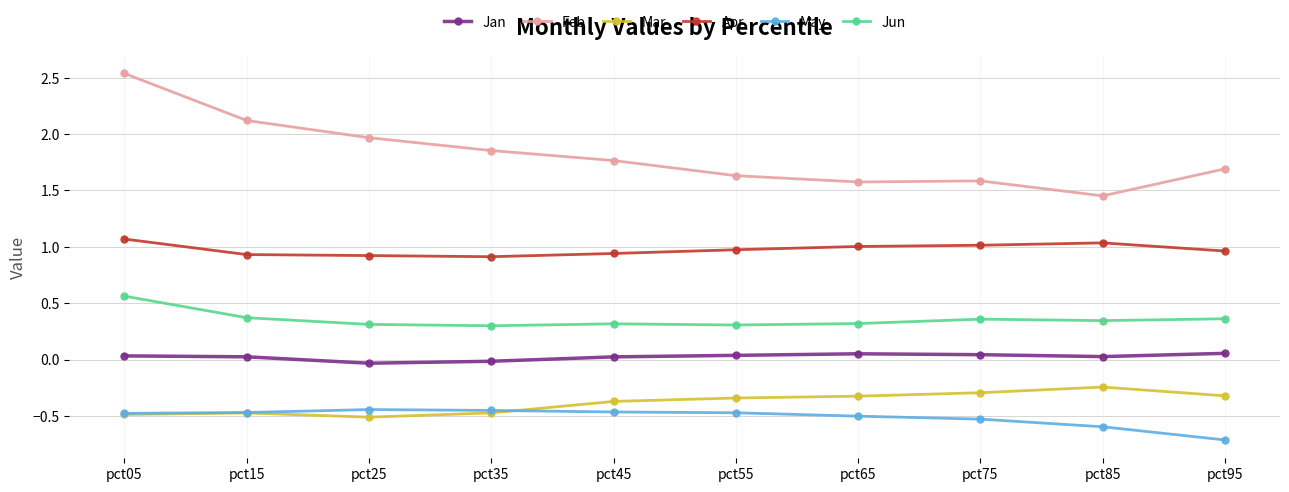

Count the number of categories in the chart.

10